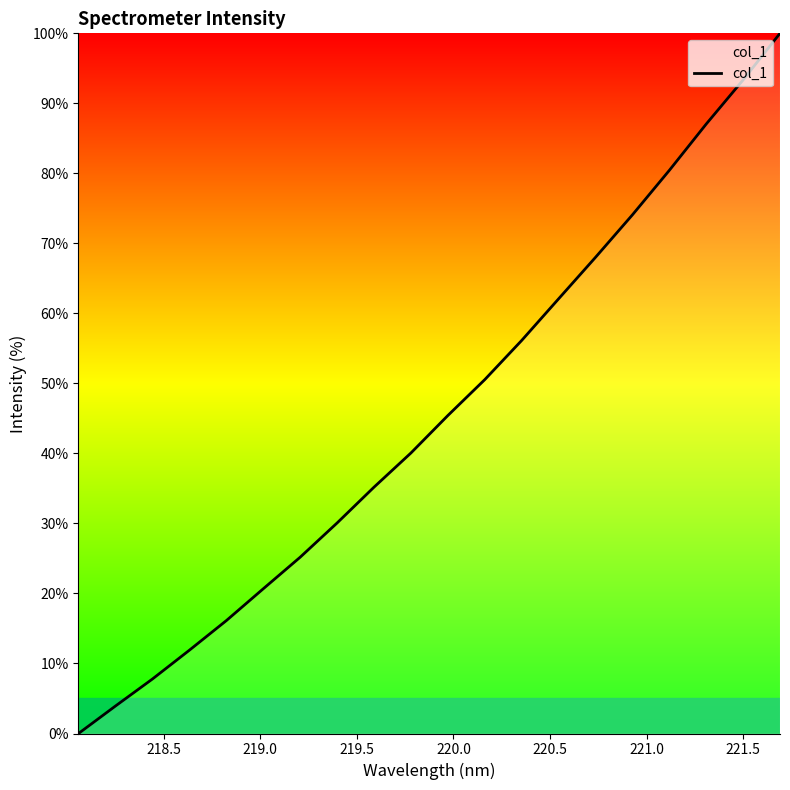

Does the chart display data point markers on the line(s)?

No